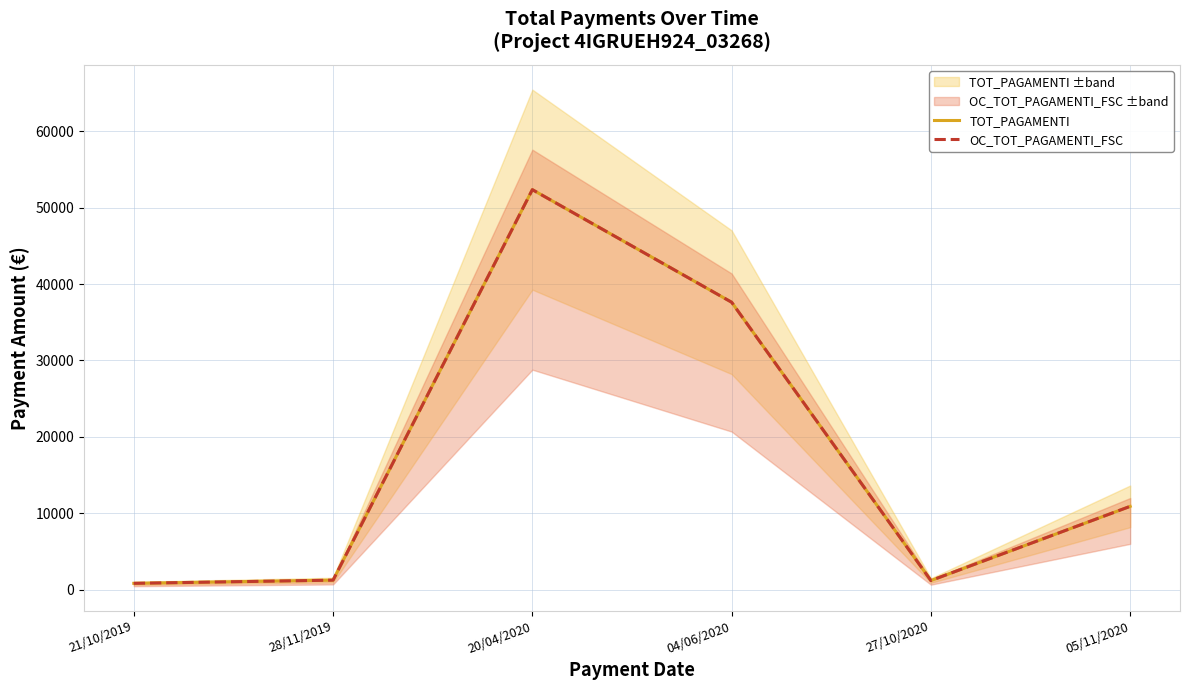

At which category does TOT_PAGAMENTI reach its first local peak?

20/04/2020